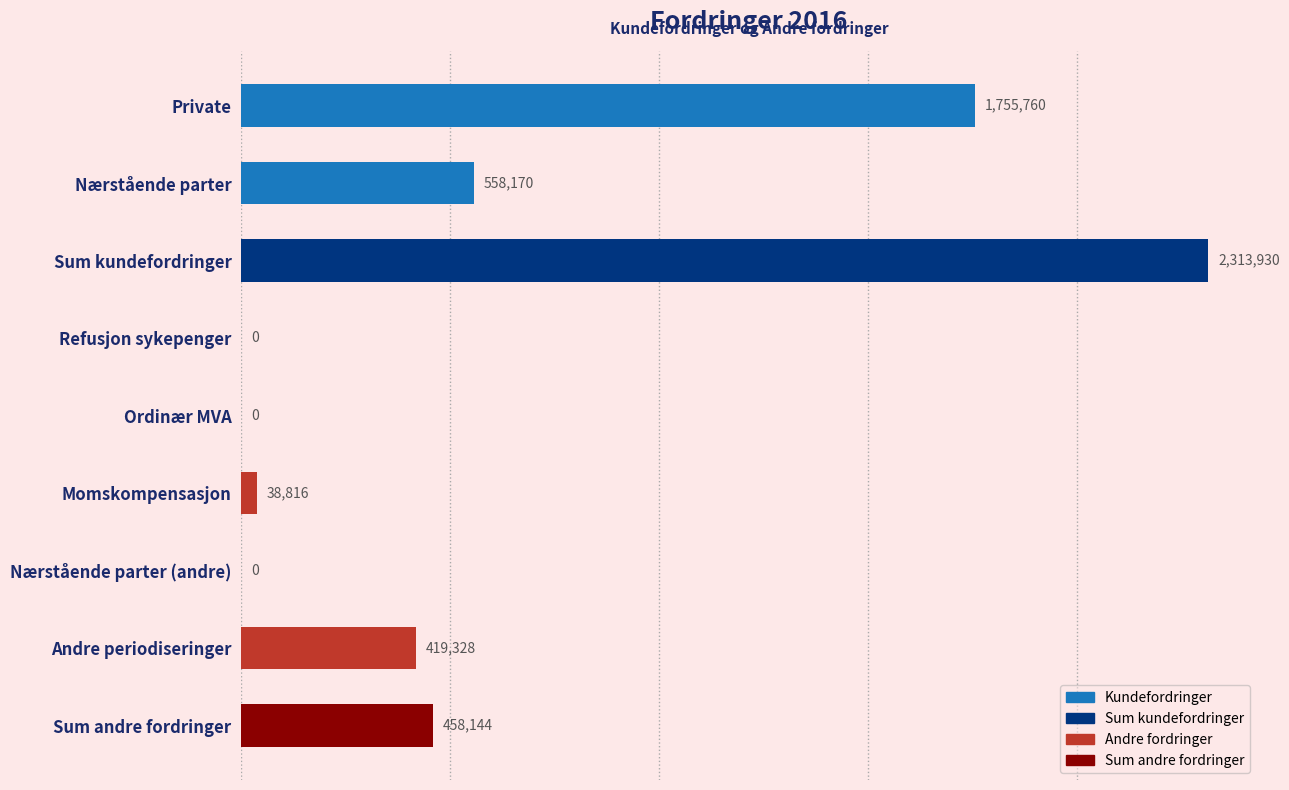

Are the bars horizontal?

Yes